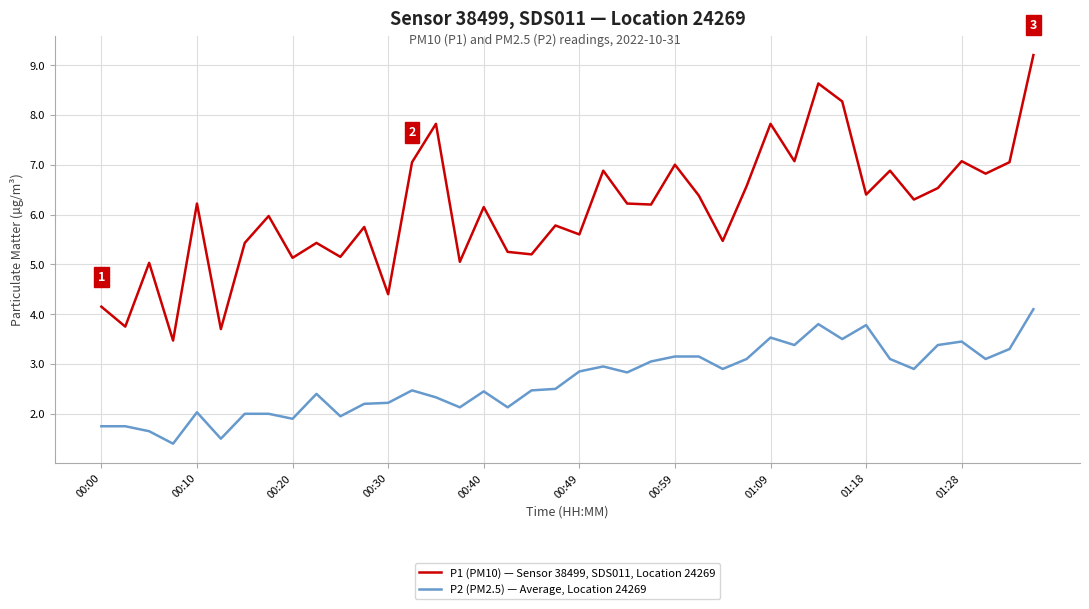

True or false: P1 (PM10) — Sensor 38499, SDS011, Location 24269 and P2 (PM2.5) — Average, Location 24269 cross at least once.

False